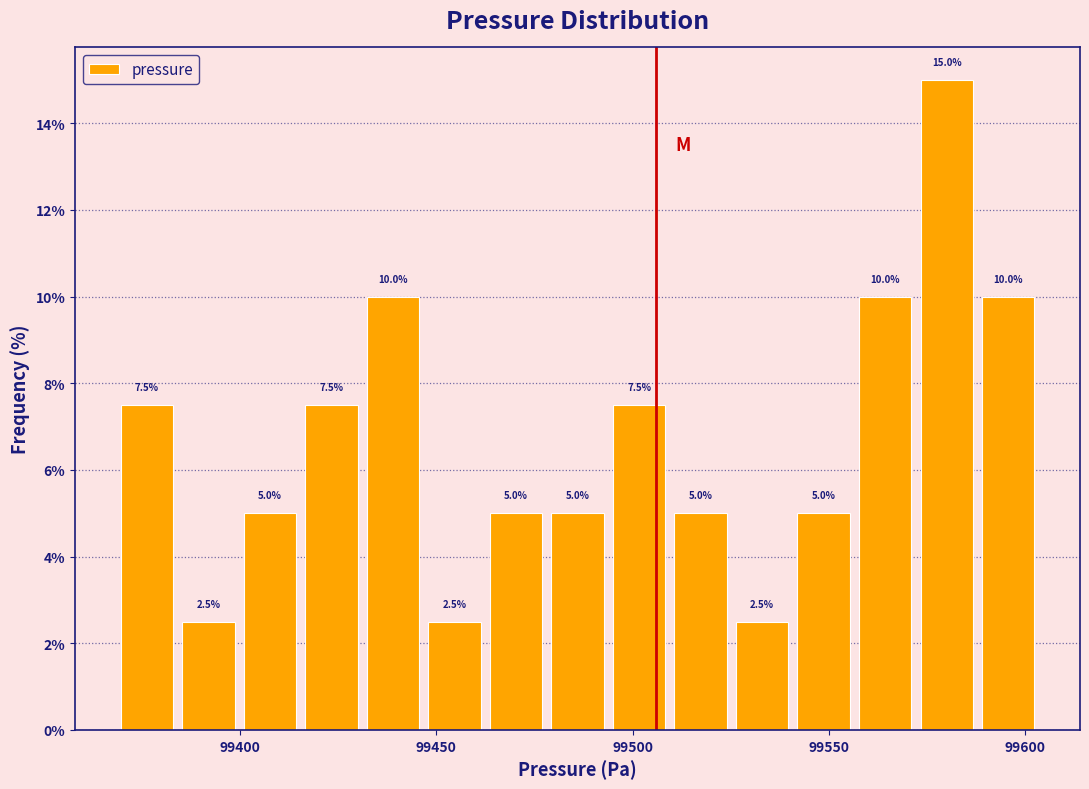

Around what value on the x-axis is the tallest bar? Give the approximate position of its centre, as read against the axis.

99580